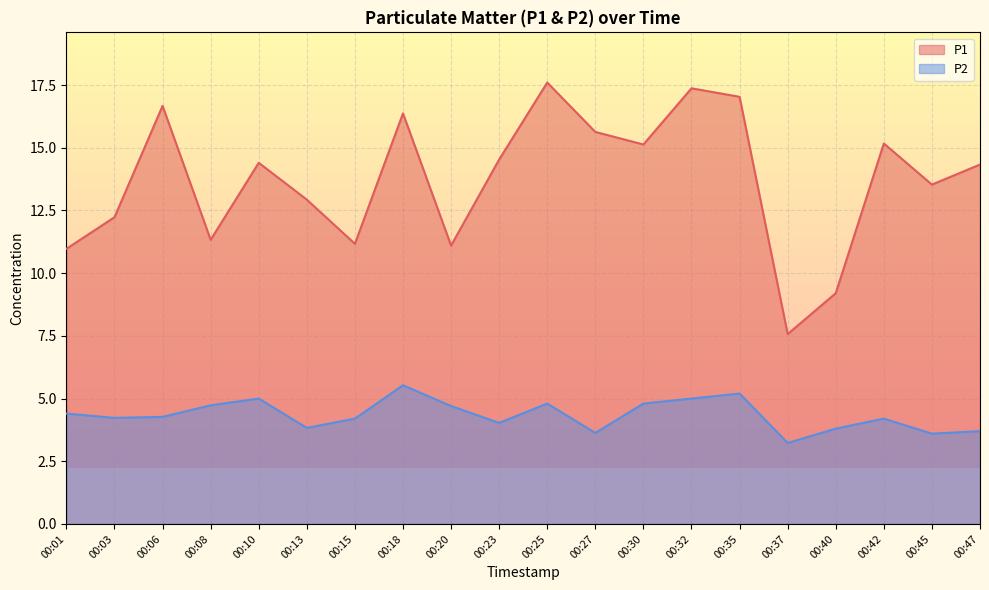

True or false: P2 has a value of 4.2 at 00:42.

True